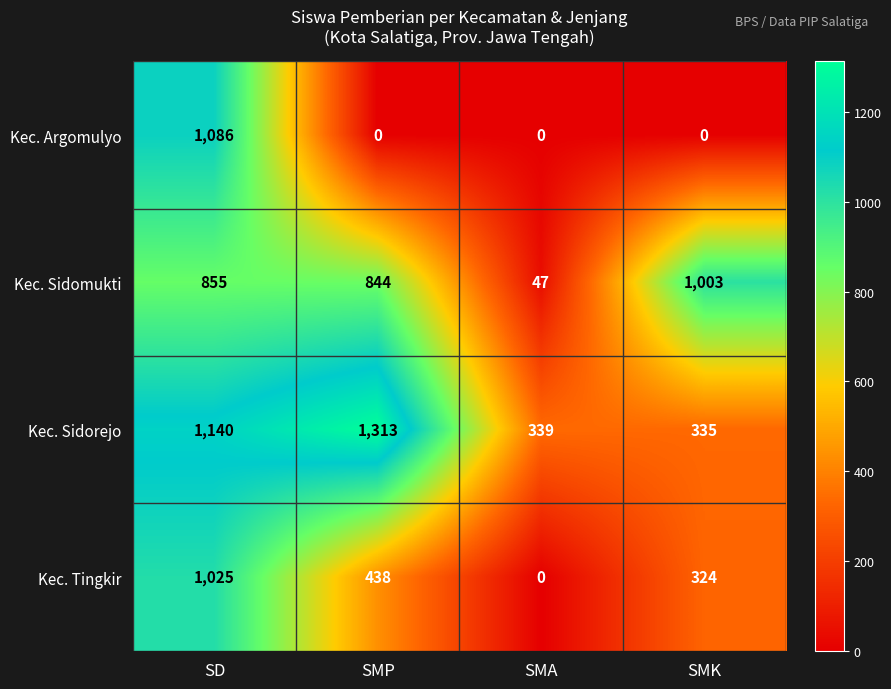

The value of Kec. Argomulyo at SMP is 0. True or false?

True